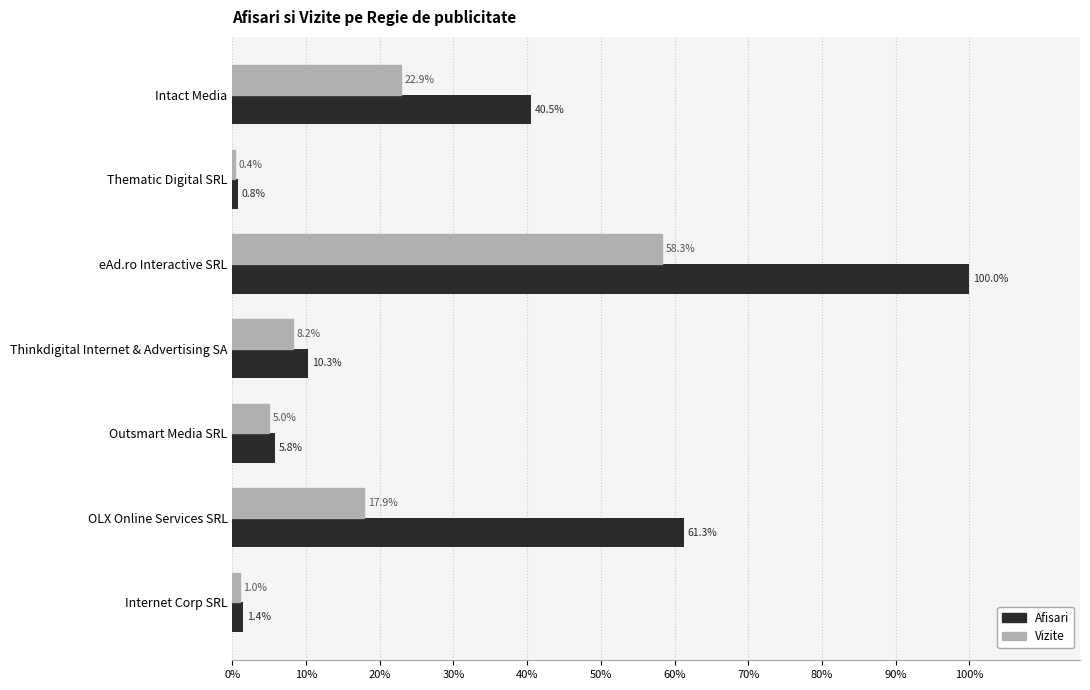

Which category has the highest value in the Afisari series?

eAd.ro Interactive SRL